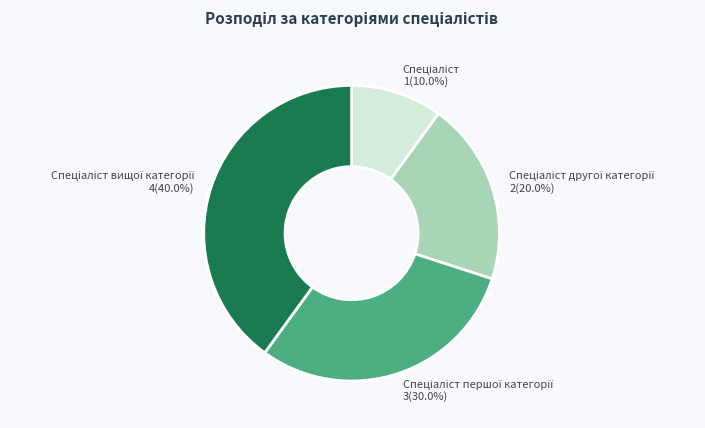

Does any single category account for the majority?

No